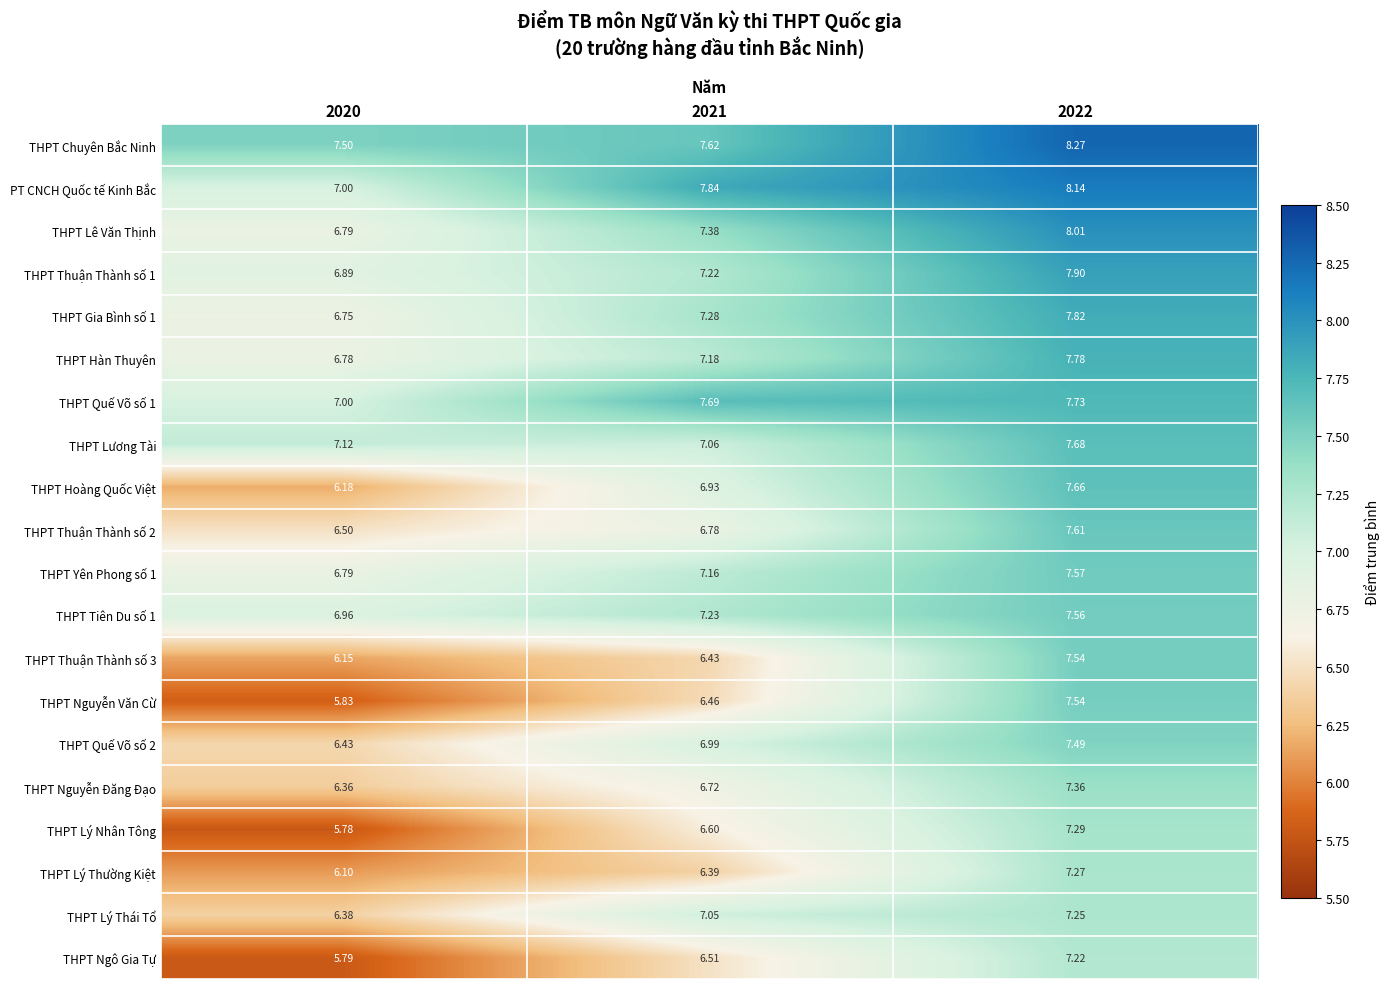

Is the value of THPT Quế Võ số 1 at 2021 greater than the value of THPT Ngô Gia Tự at 2020?

Yes